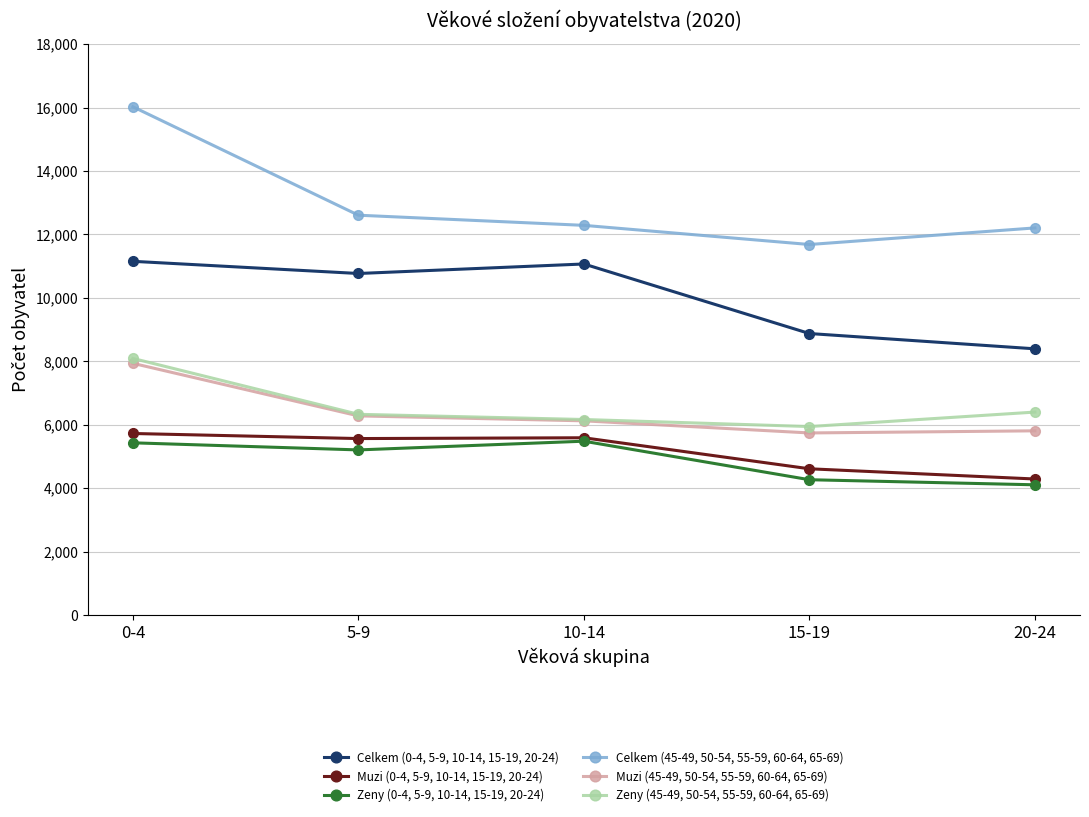

Which series has the largest total across all categories?

Celkem (45-49, 50-54, 55-59, 60-64, 65-69)